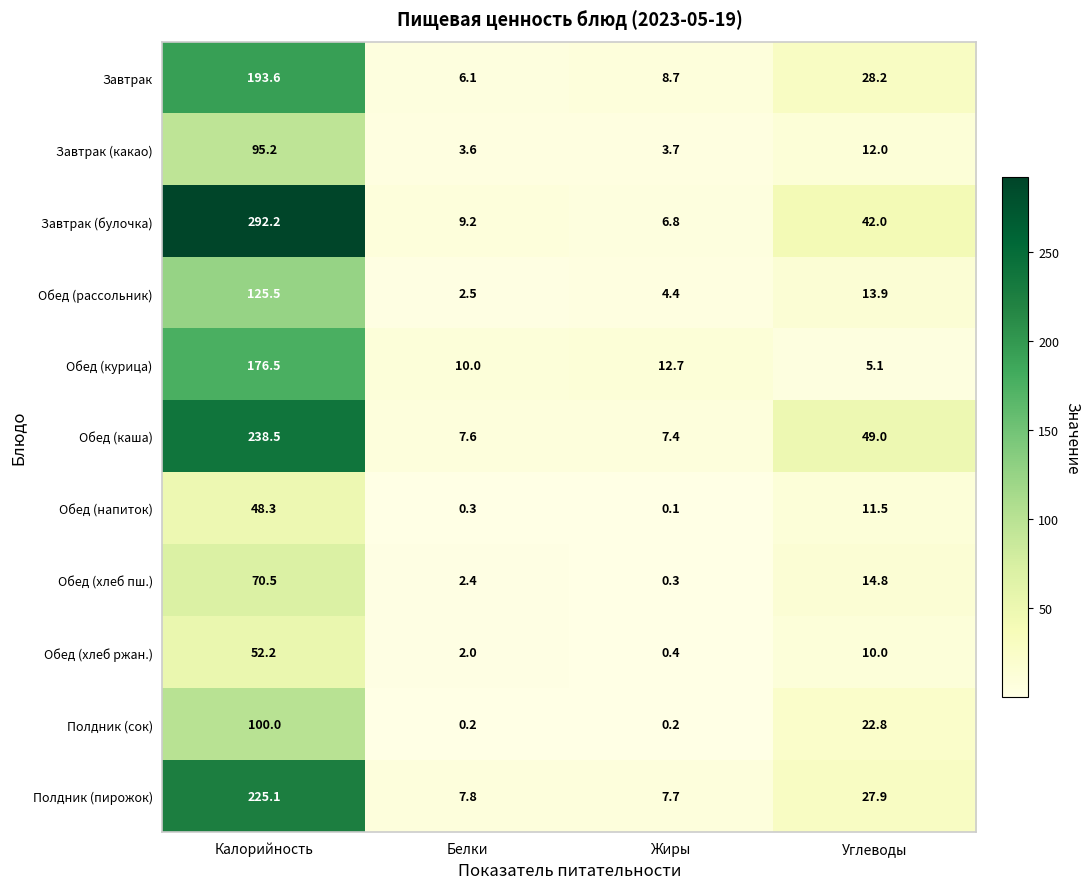

Which series changed the most between Белки and Углеводы?

Обед (каша)